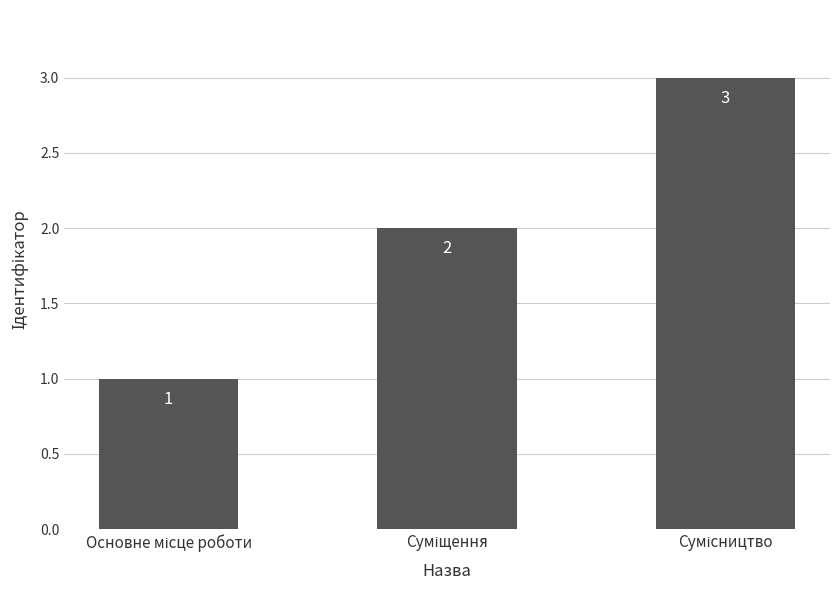

Count the values in the range 1 to 3.

3